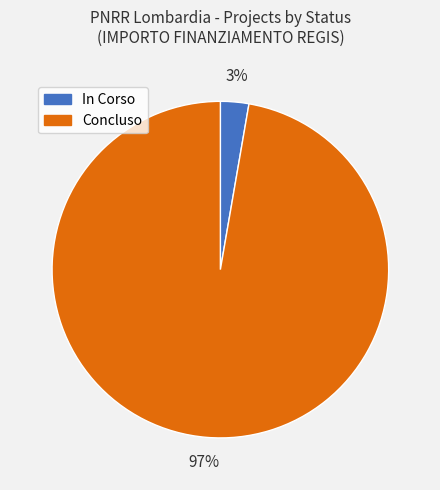

What is the majority slice?

Concluso